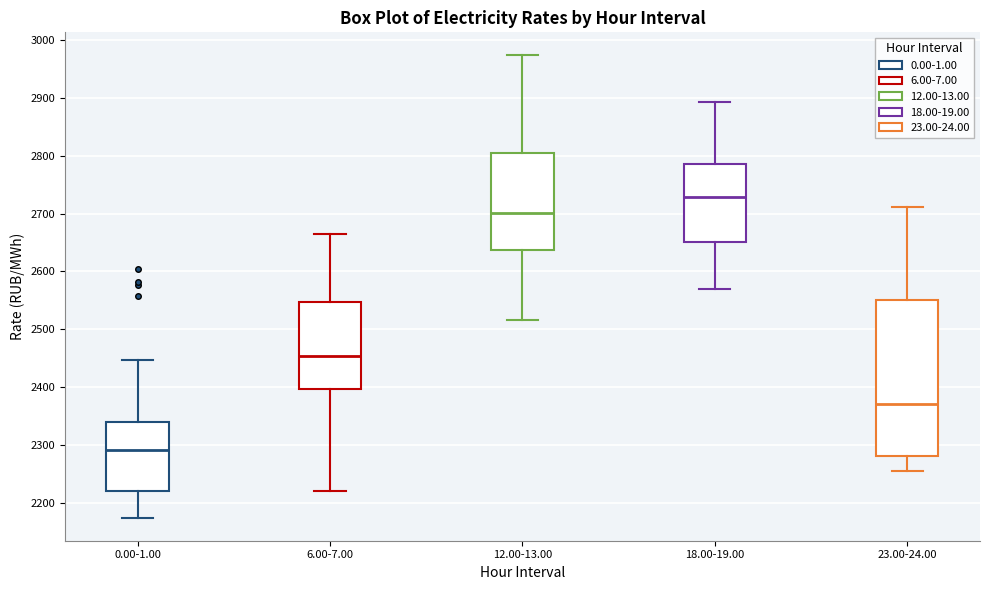

Reading left to right, transcribe this box plot: for each box, give where its median line is, the range the box spans, and where its two whiskers end, as read against the y-axis. The values are not printed on the chart, so give them approximately, as read against the axis.

0.00-1.00: median 2290, box 2220 to 2340, whiskers 2170 to 2450
6.00-7.00: median 2450, box 2400 to 2550, whiskers 2220 to 2660
12.00-13.00: median 2700, box 2640 to 2800, whiskers 2520 to 2970
18.00-19.00: median 2730, box 2650 to 2790, whiskers 2570 to 2890
23.00-24.00: median 2370, box 2280 to 2550, whiskers 2250 to 2710